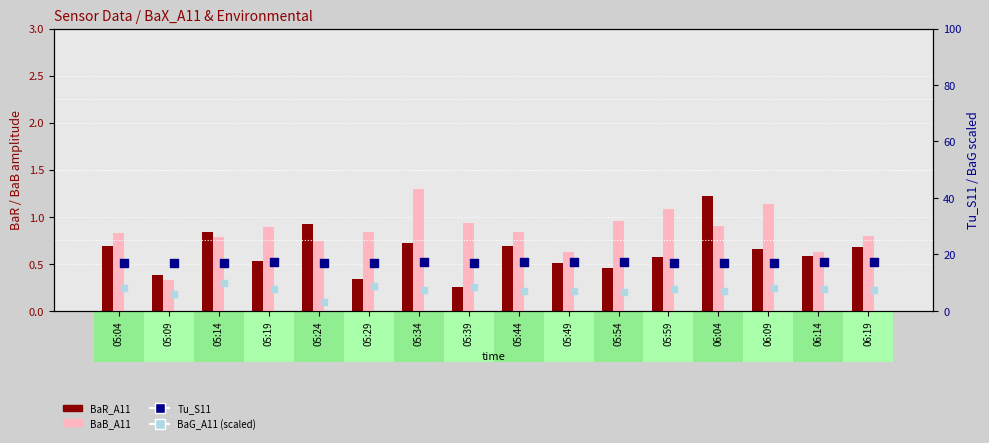

Is the value of Tu_S11 at 05:04 greater than the value of BaB_A11 at 05:59?

Yes